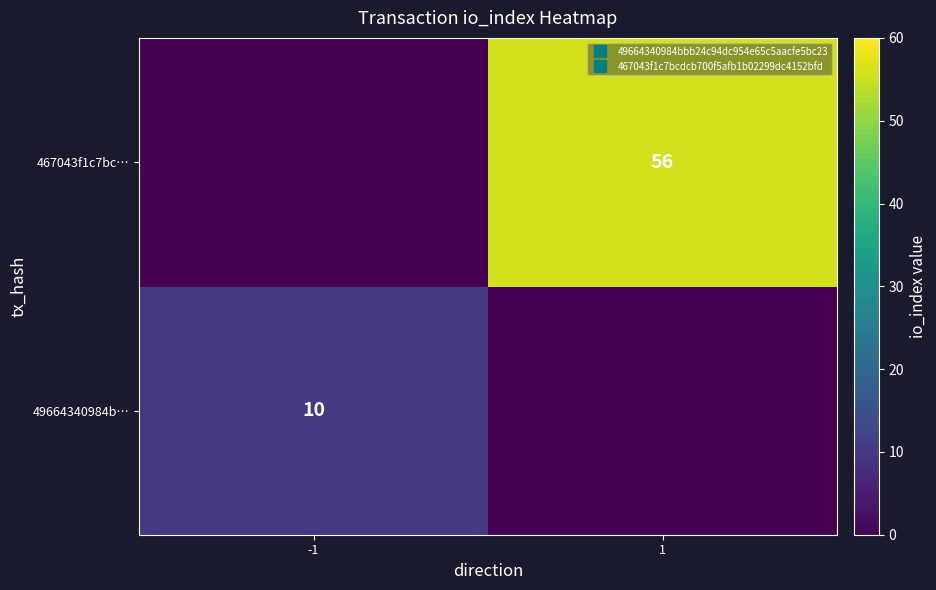

True or false: 49664340984b… has a value of 4 at -1.

False